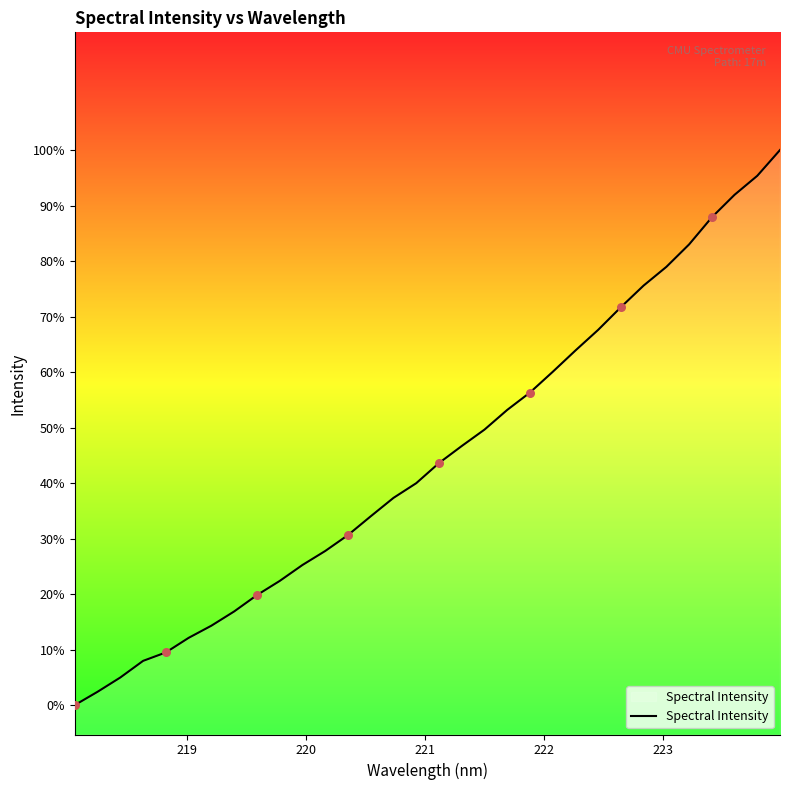

Does the chart have visible grid lines?

No